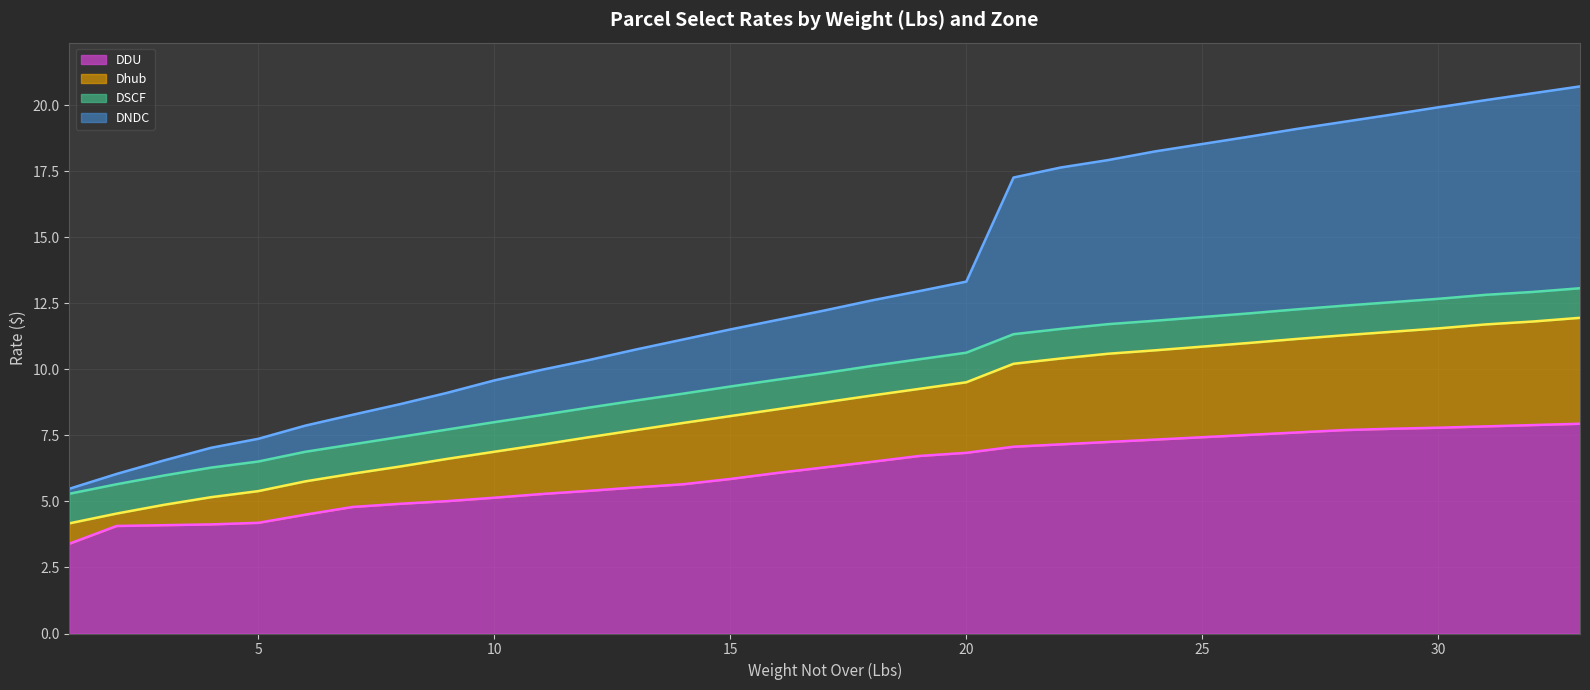

The Dhub series shows 11.8 at 32. True or false?

True